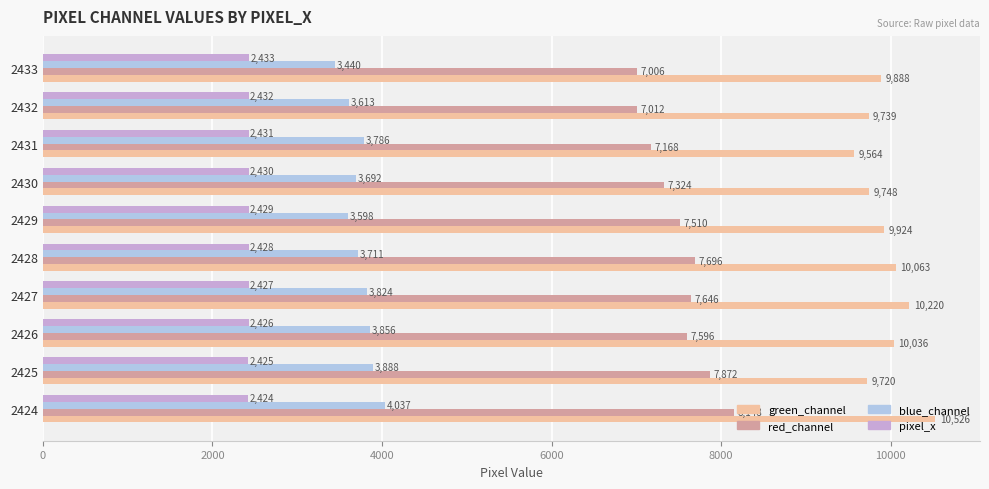

What value does the green_channel series have at 2424?

10526